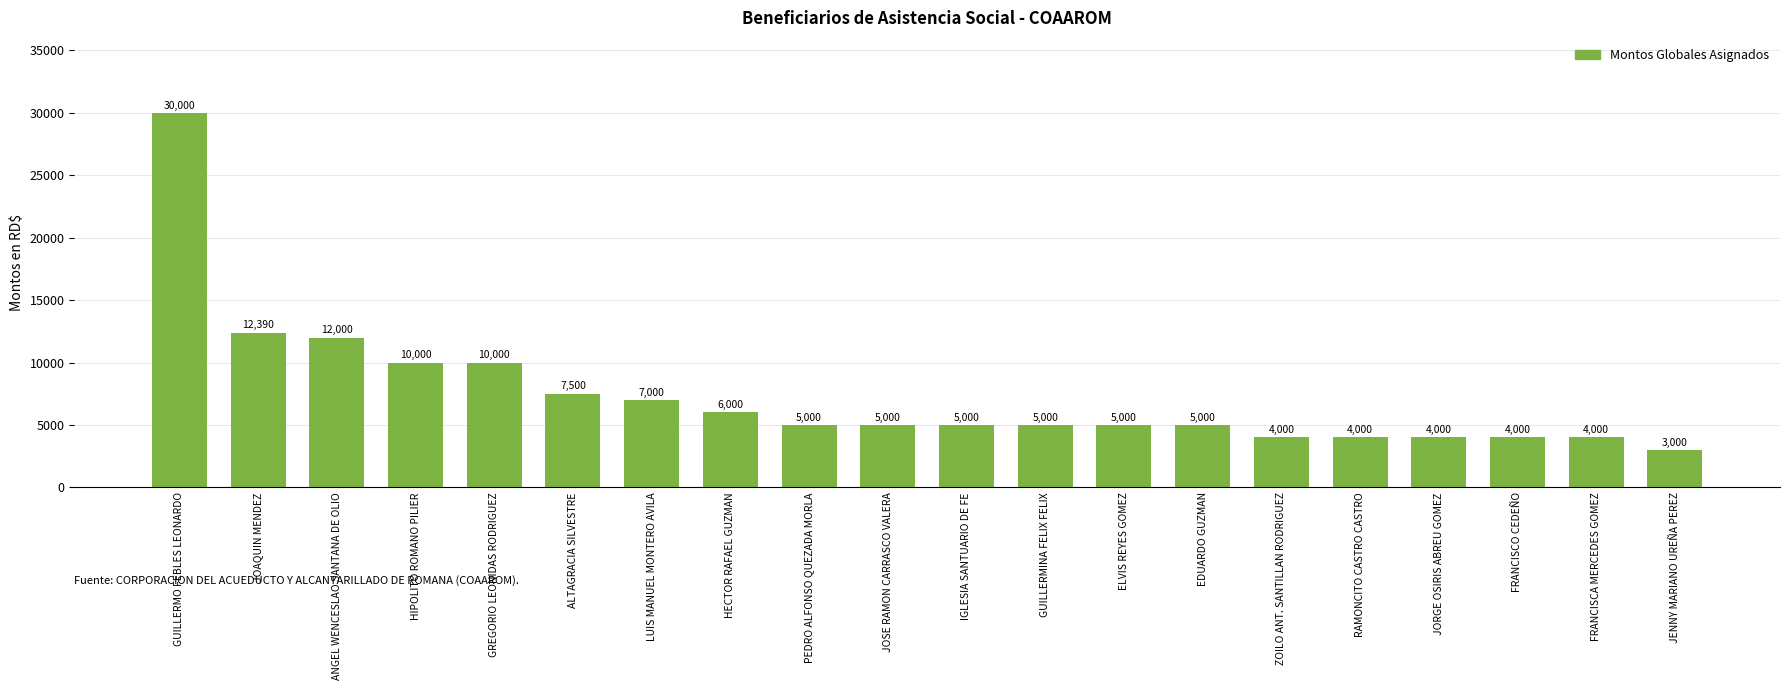

What is the minimum value shown in the chart?

3000.0